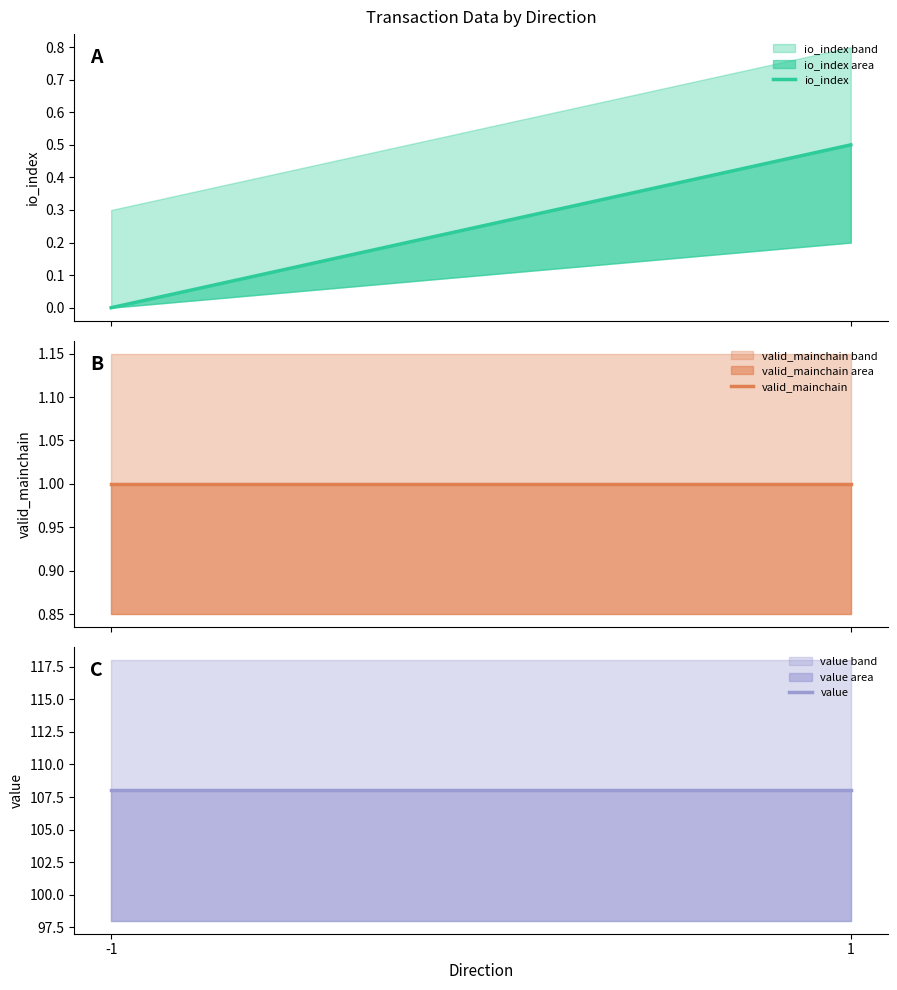

Reading left to right, what are all the values shown in this chart?

io_index: 0.0	0.5
valid_mainchain: 1.0	1.0
value: 108.0	108.0